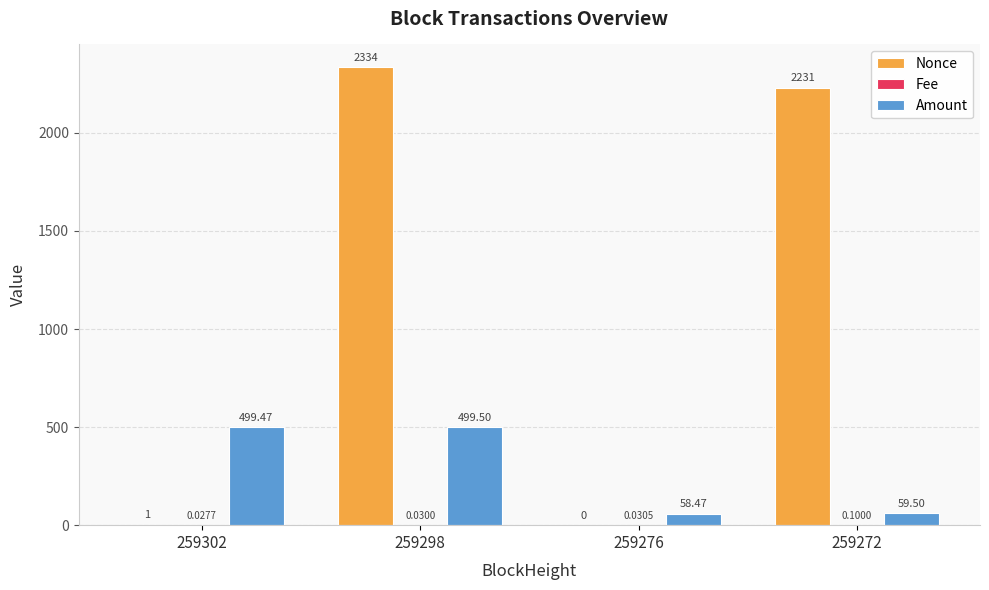

What is the sum of all Nonce values?

4566.0